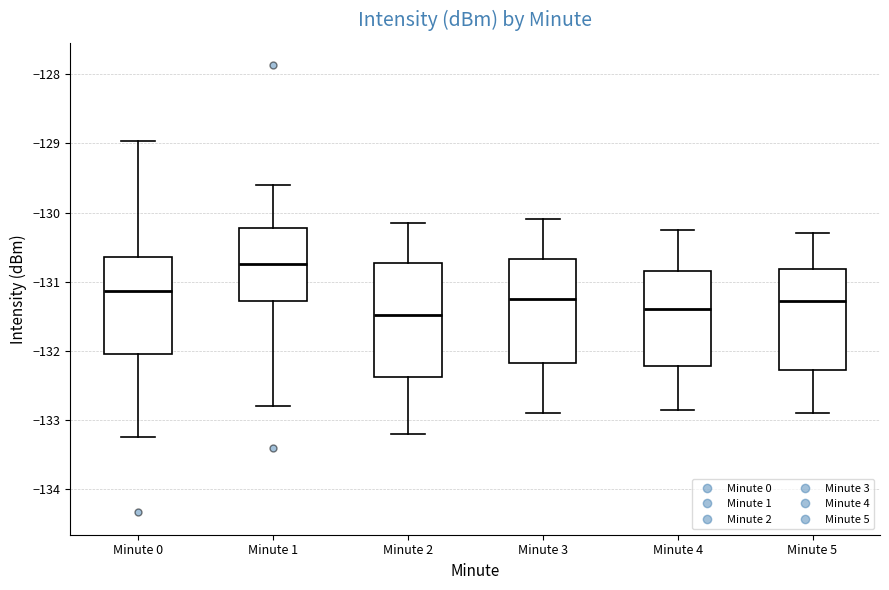

Which box is the tallest, from its lower edge to its upper edge?

Minute 2